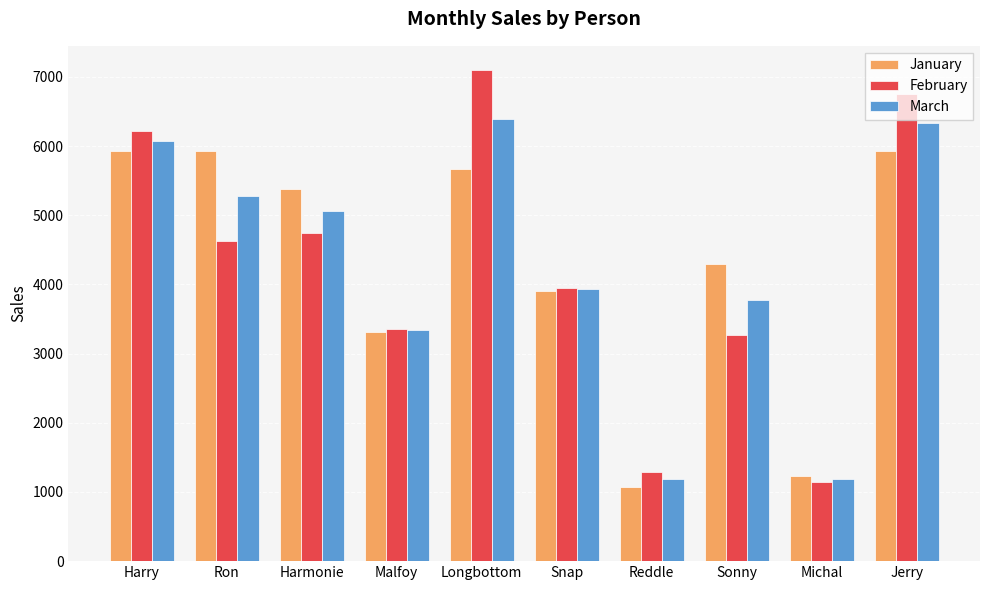

What is the spread (max minus min) of values at Harmonie?

646.1